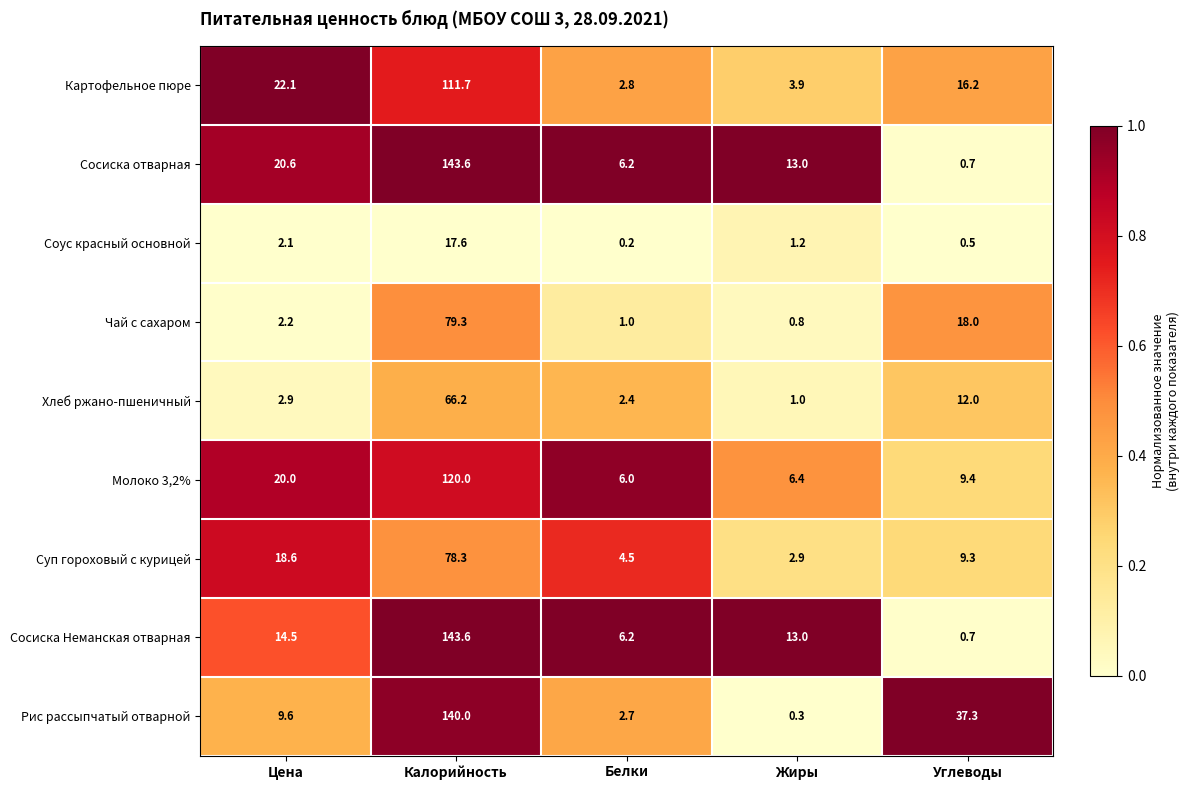

What is the approximate value of Суп гороховый с курицей at Белки?

4.5